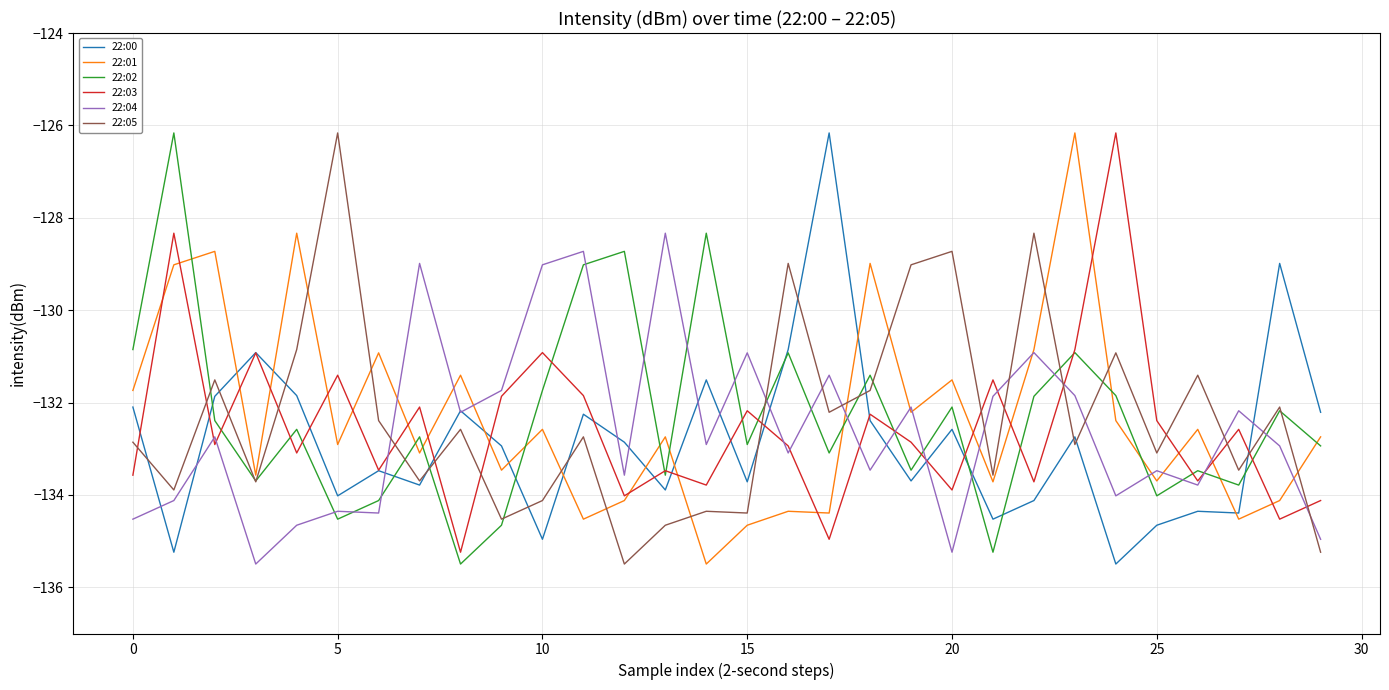

True or false: 22:00 and 22:01 intersect in this chart.

True